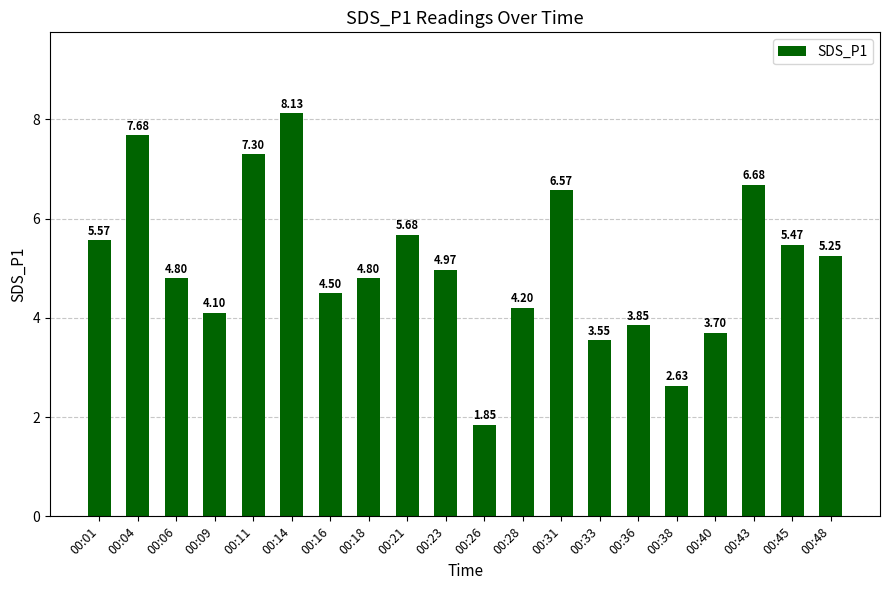

What is the average value?

5.1